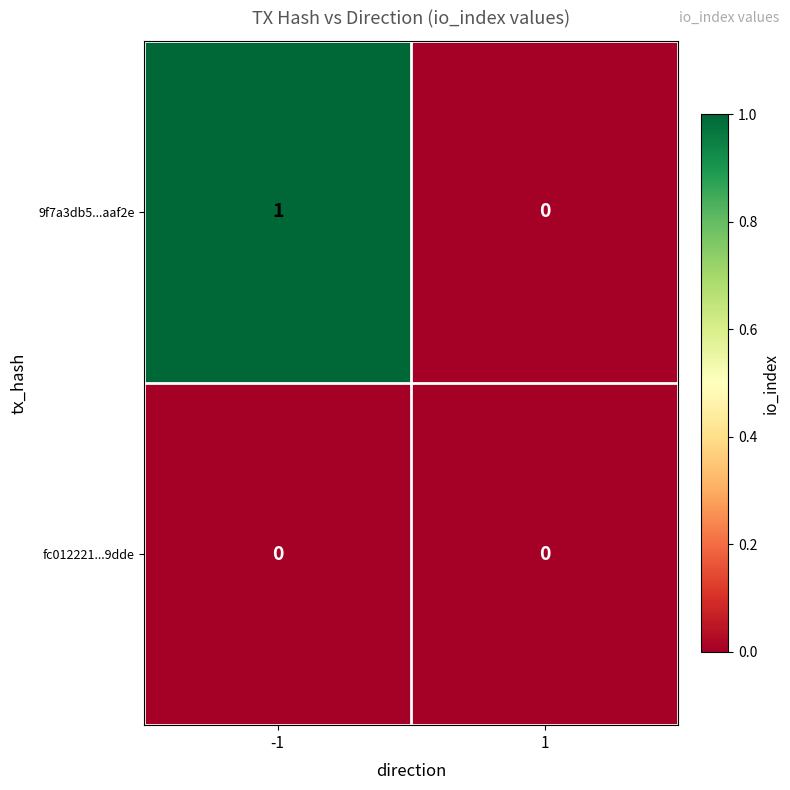

Between -1 and 1, which series saw the biggest shift?

9f7a3db5...aaf2e